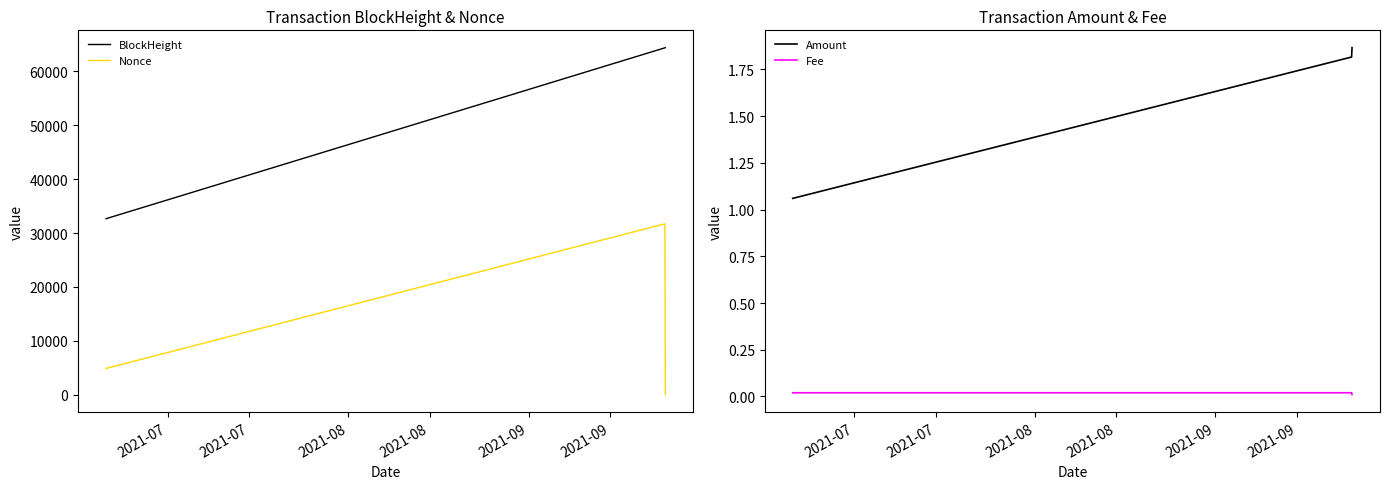

What is the value of the Amount point at the 3rd from the left?

1.9